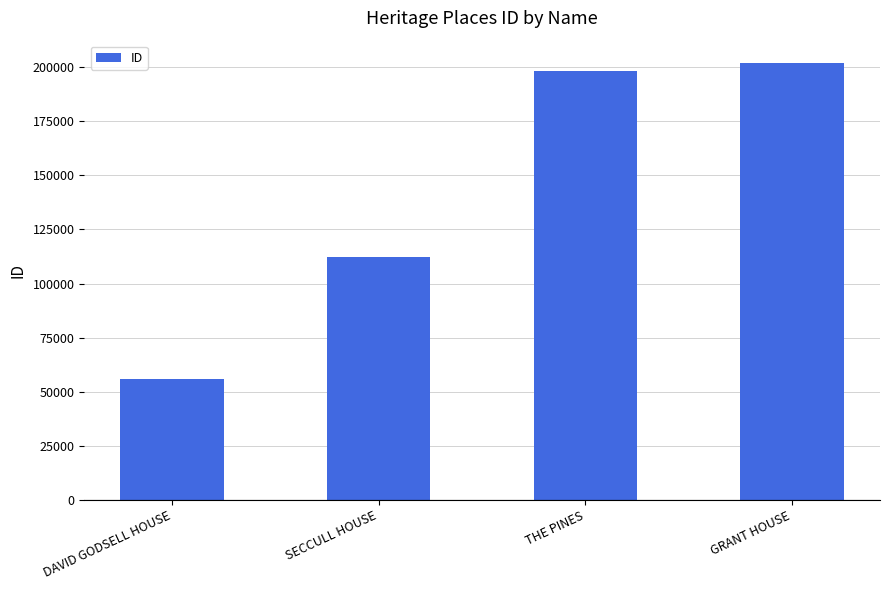

What is the smallest value displayed?

55876